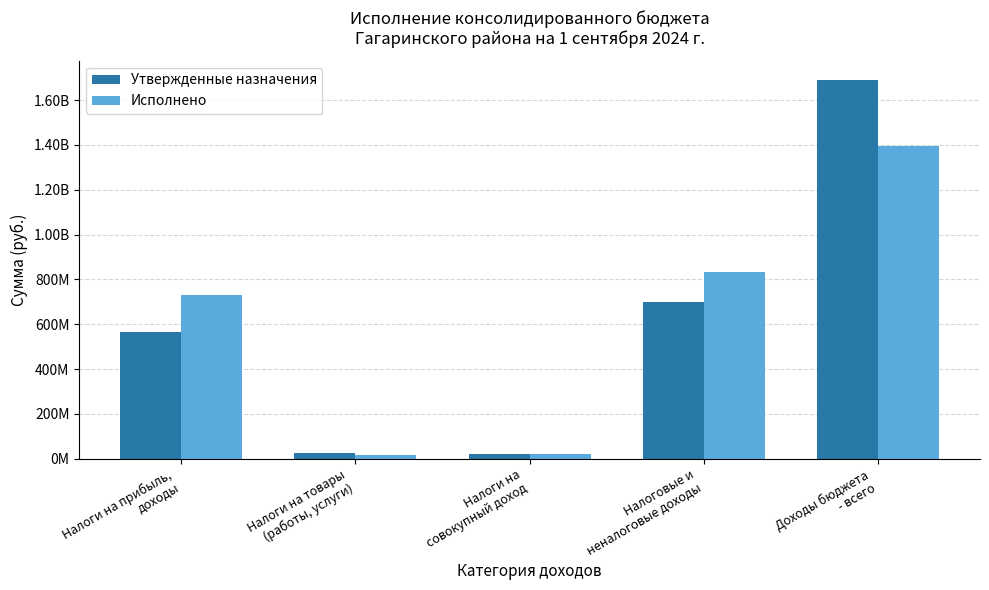

Are the bars horizontal?

No